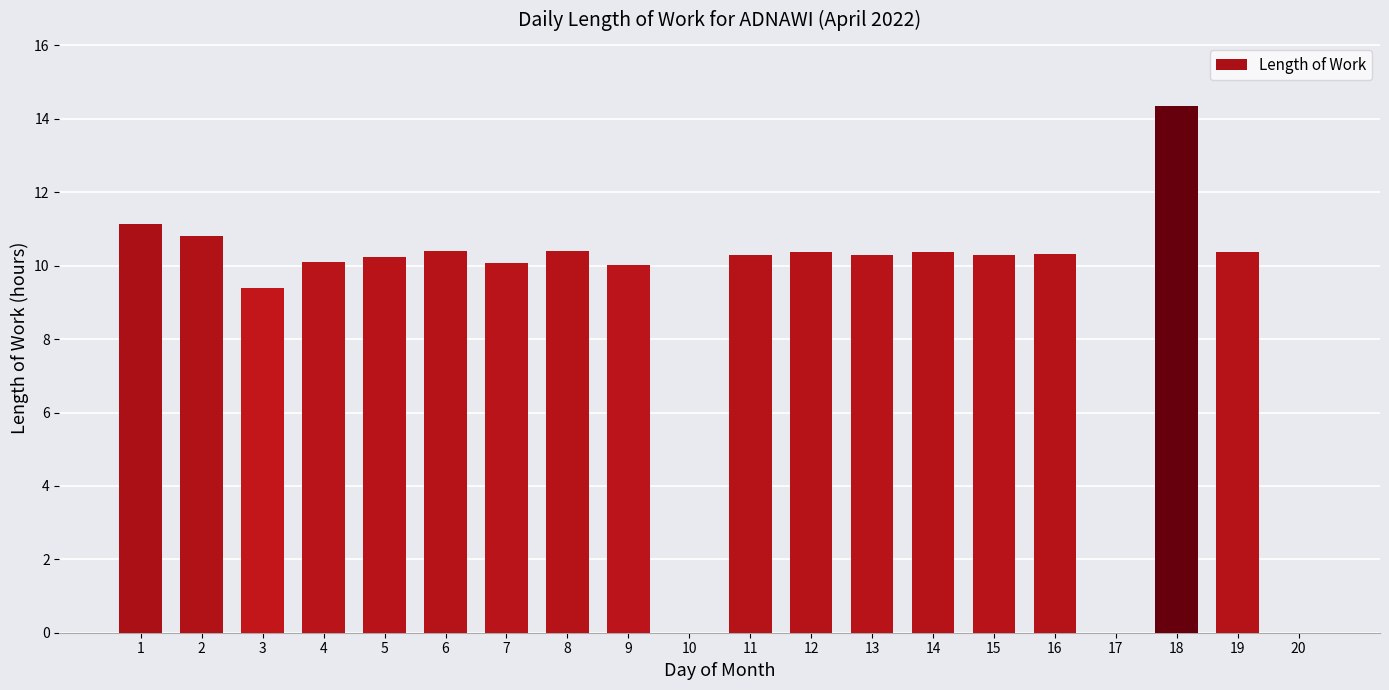

What is the ratio of the value at 6 to the value at 15?

1.0